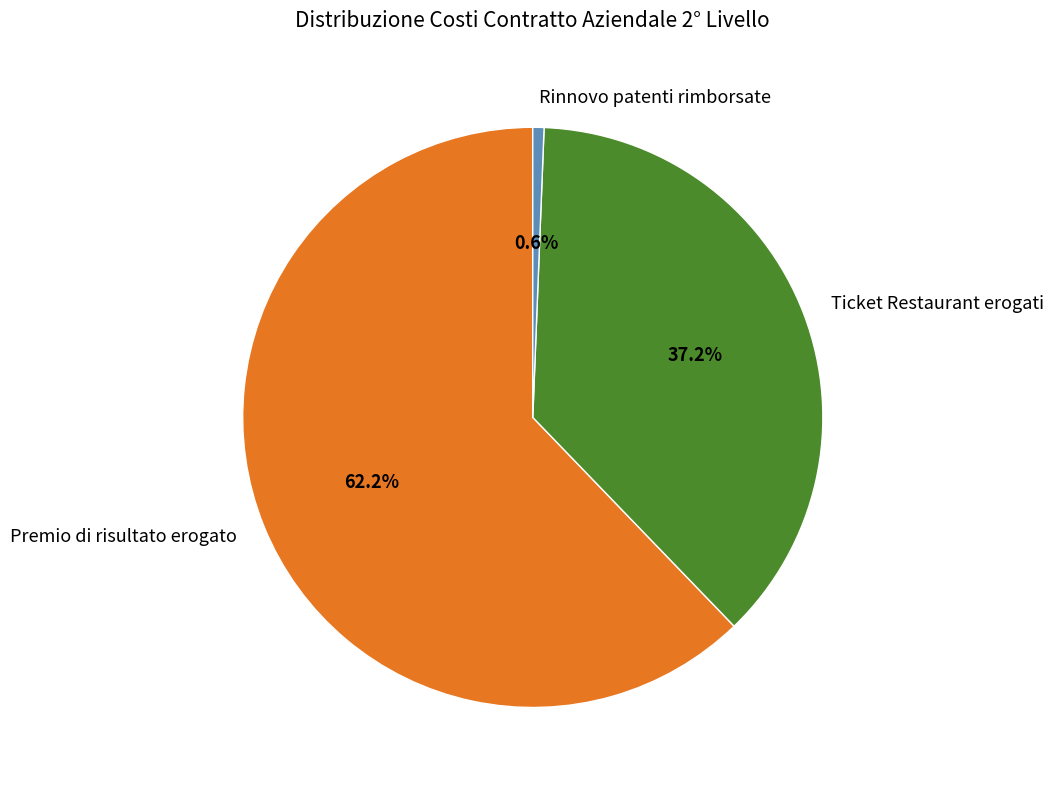

How many slices are in this pie chart?

3